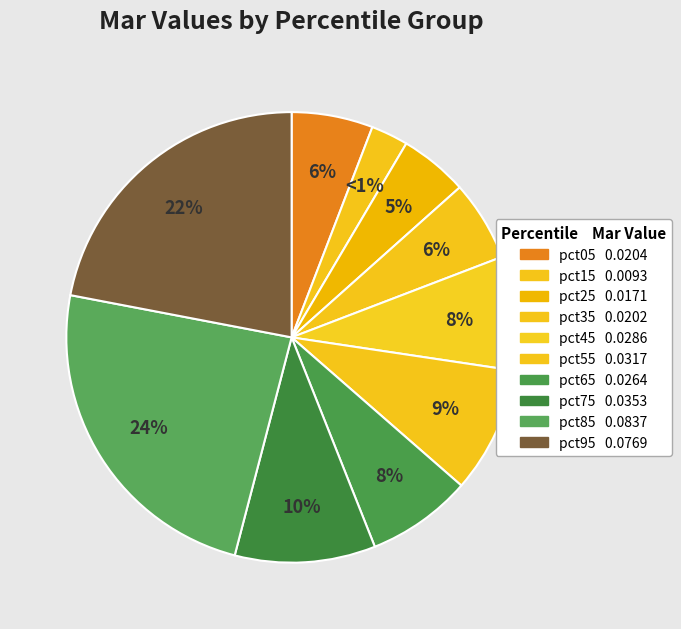

To the nearest percent, what percentage of the pie is pct05?

6%